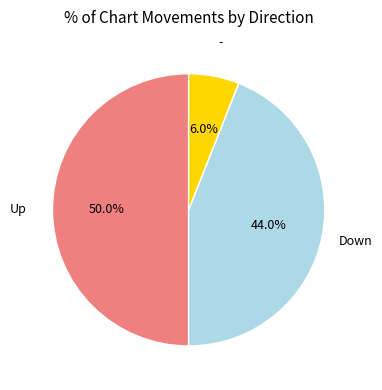

How many slices are in this pie chart?

3